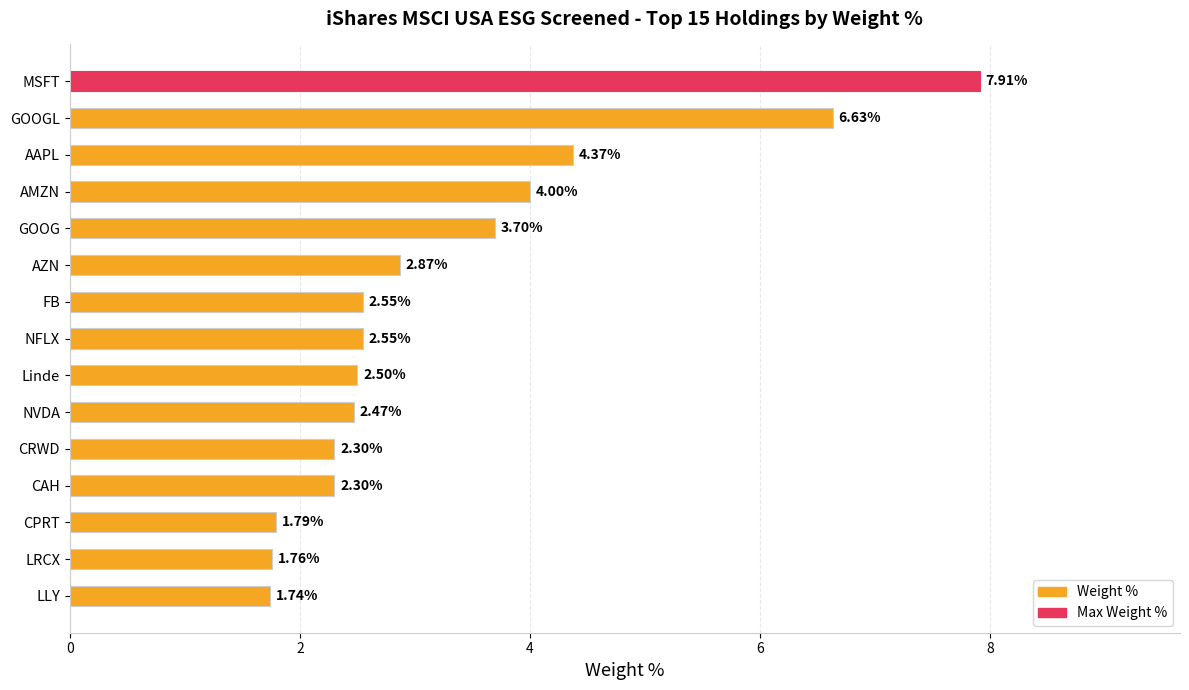

Between Linde and MSFT, which is larger?

MSFT